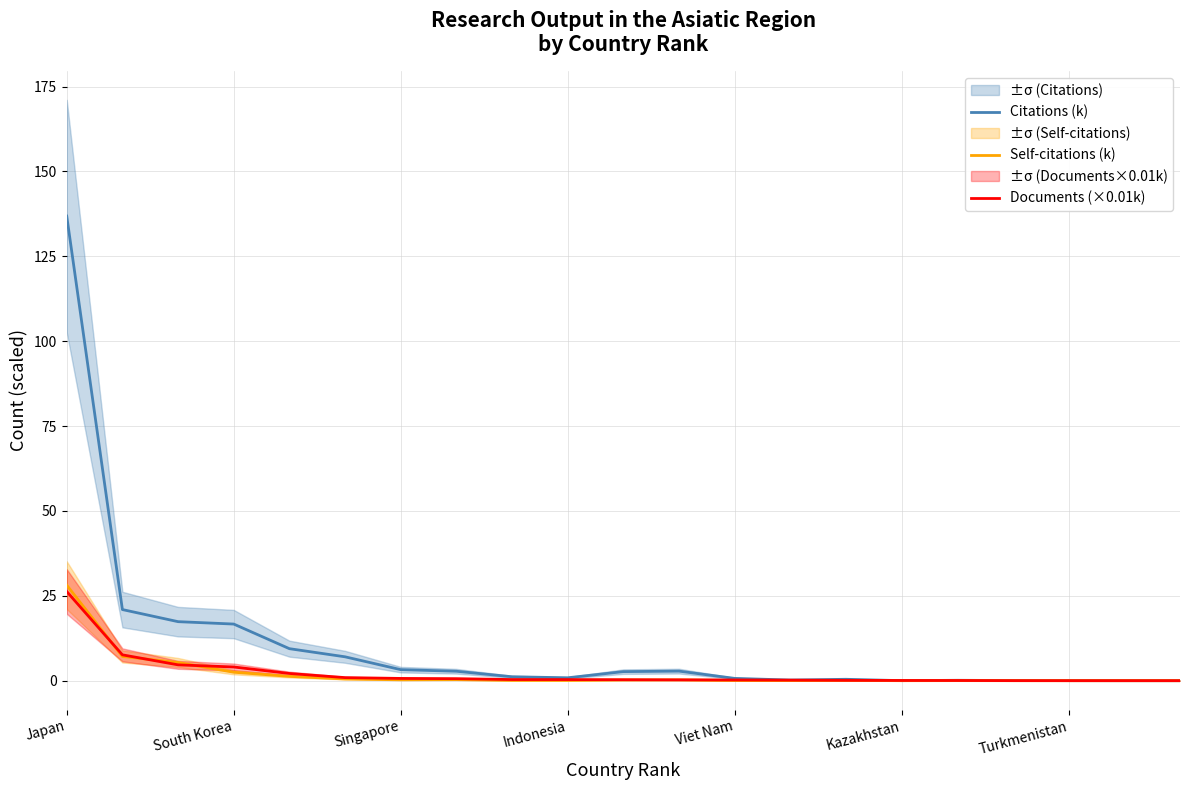

The value of Citations (k) at Japan is 136.9. True or false?

True